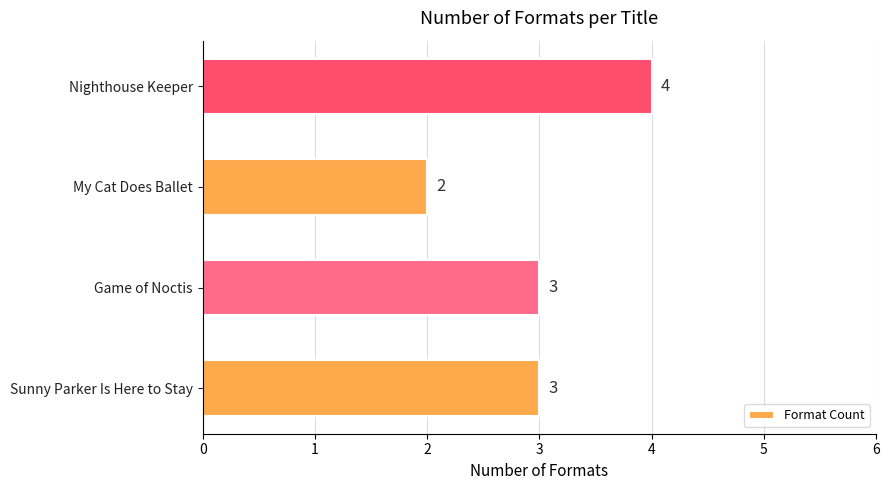

What is the sum of all values?

12